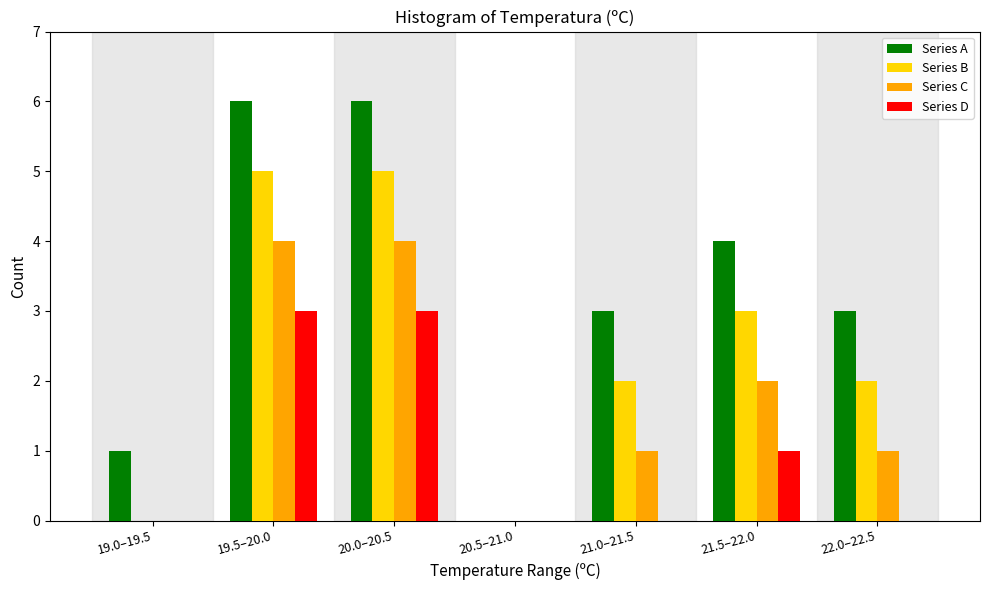

Reading left to right, extract all data points from this chart.

Series A: 19.0–19.5=1	19.5–20.0=6	20.0–20.5=6	20.5–21.0=0	21.0–21.5=3	21.5–22.0=4	22.0–22.5=3
Series B: 19.0–19.5=0	19.5–20.0=5	20.0–20.5=5	20.5–21.0=0	21.0–21.5=2	21.5–22.0=3	22.0–22.5=2
Series C: 19.0–19.5=0	19.5–20.0=4	20.0–20.5=4	20.5–21.0=0	21.0–21.5=1	21.5–22.0=2	22.0–22.5=1
Series D: 19.0–19.5=0	19.5–20.0=3	20.0–20.5=3	20.5–21.0=0	21.0–21.5=0	21.5–22.0=1	22.0–22.5=0